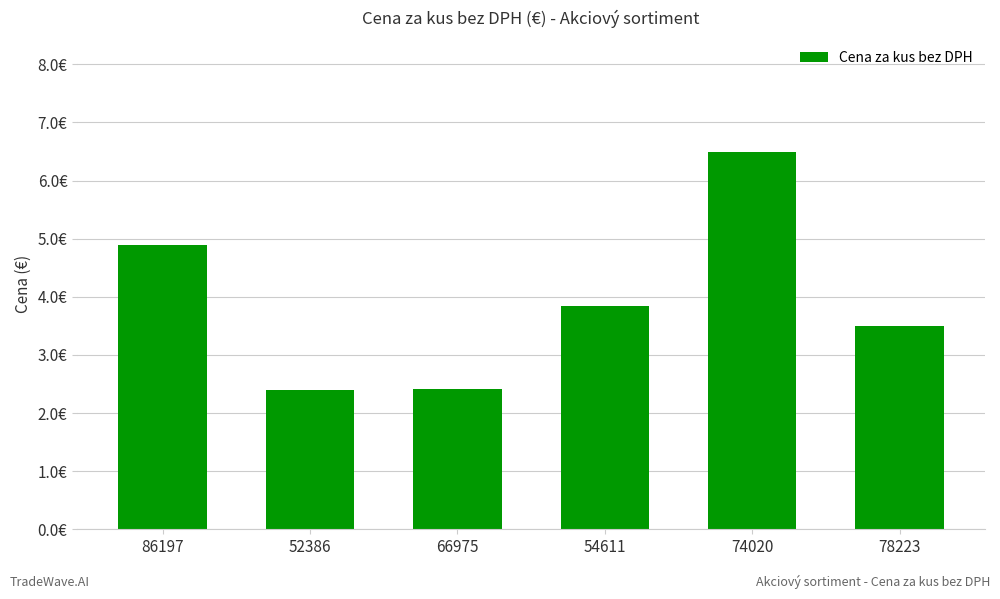

What is the label of the 5th bar from the right?

52386